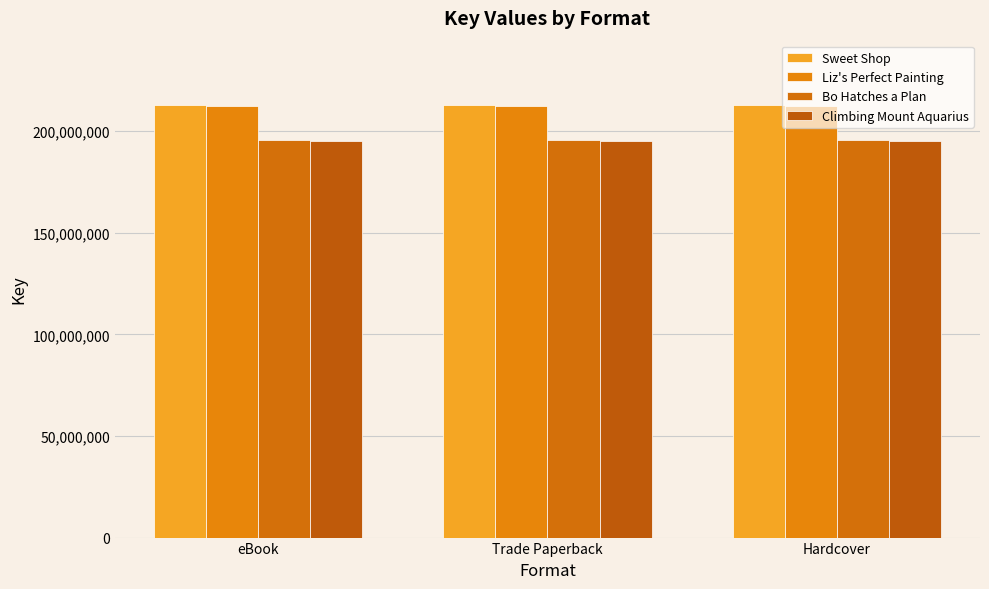

What is the greatest value displayed?

212678851